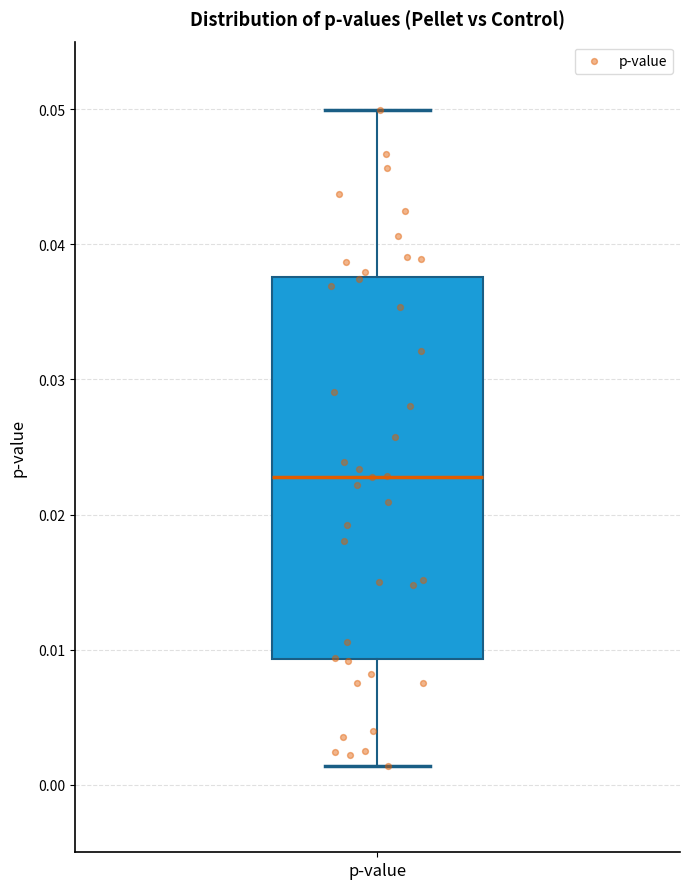

Where is the lower edge of the box for p-value on the y-axis? The values are not printed on the chart, so give them approximately, as read against the axis.

0.009